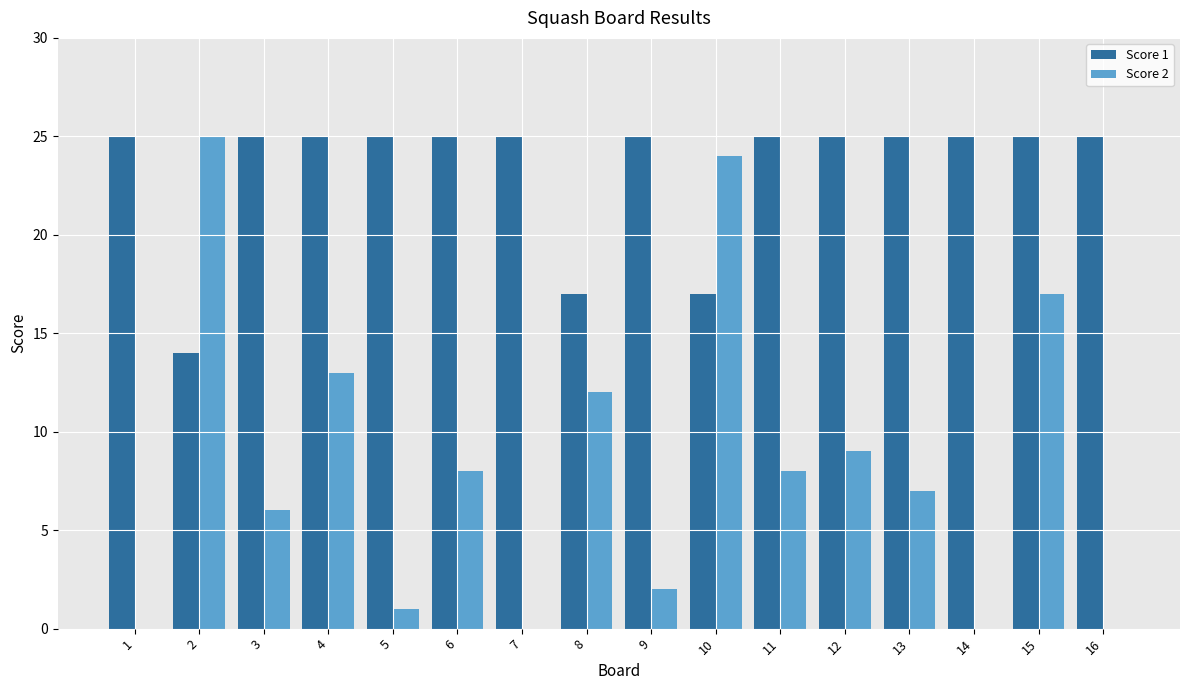

Which series has the largest total across all categories?

Score 1